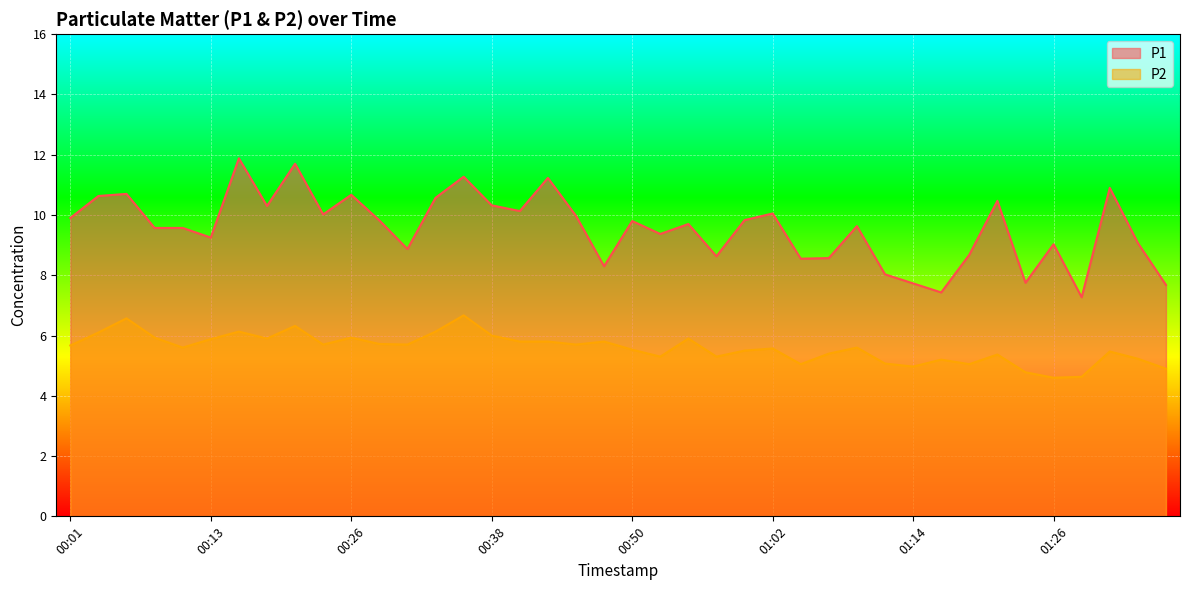

What is the label of the 23rd point from the right?

00:43